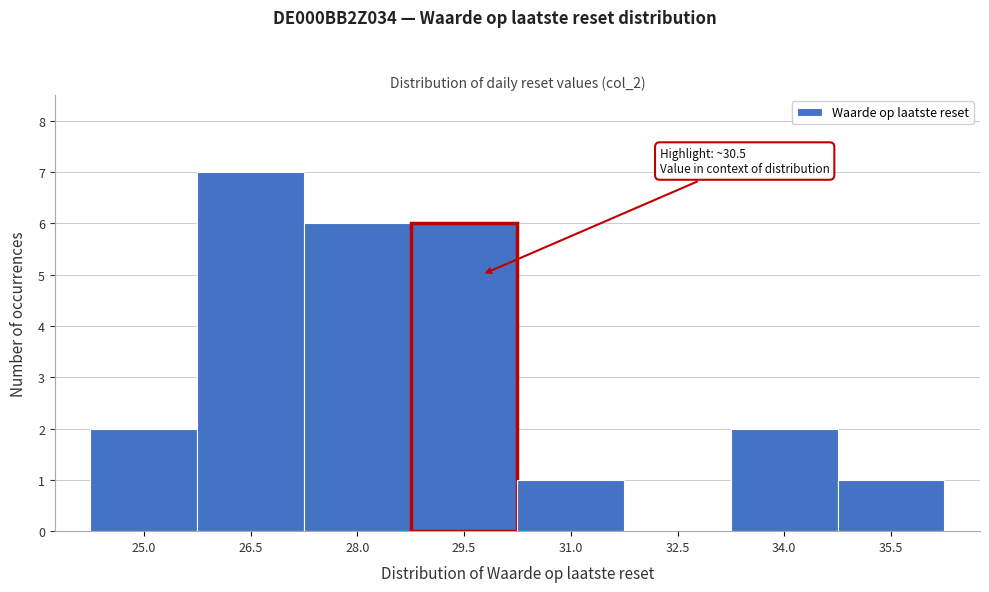

Reading left to right, extract all data points from this chart.

25.0=2	26.5=7	28.0=6	29.5=6	31.0=1	32.5=0	34.0=2	35.5=1